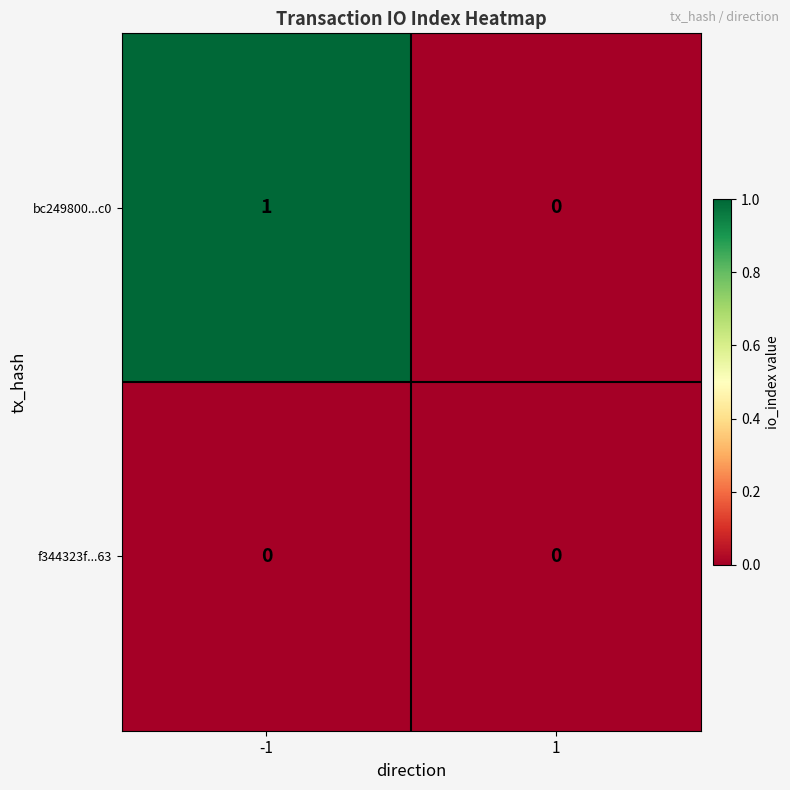

List the labels in order of bc249800...c0 value, largest first.

-1, 1